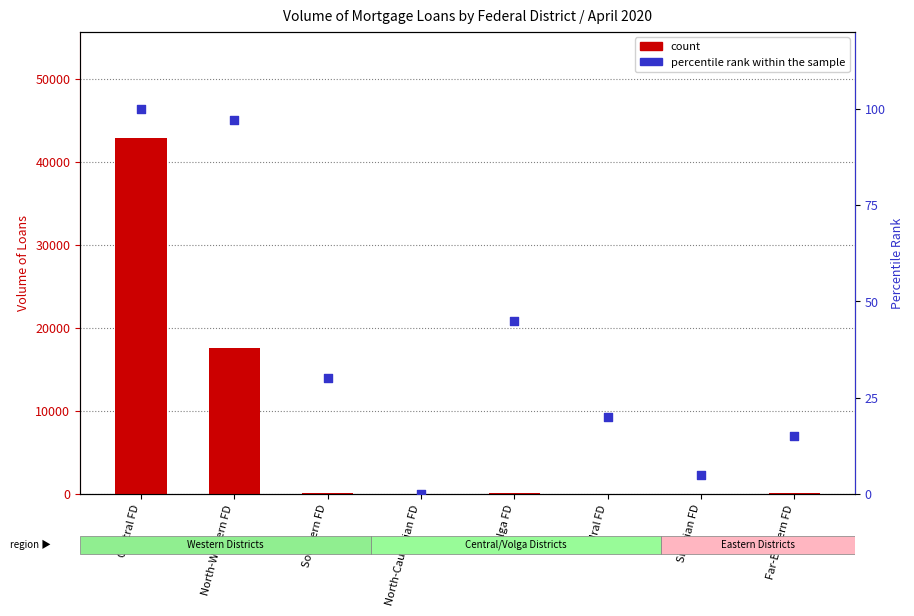

Which series contains the highest Y value?

count